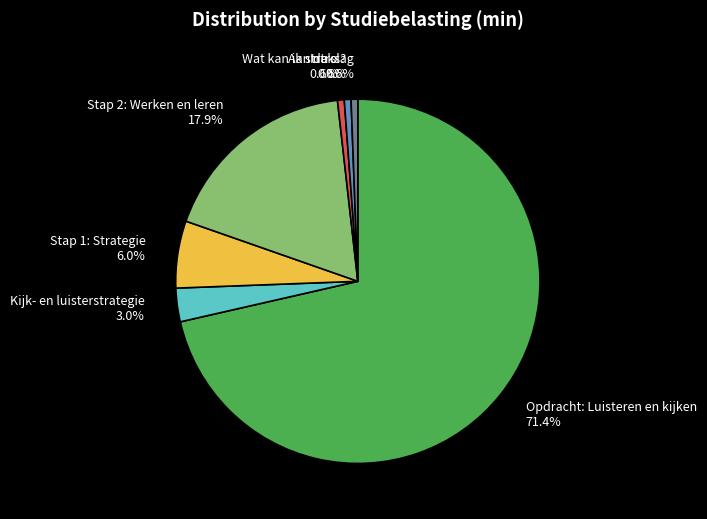

Is the sum of Stap 2: Werken en leren and Intro greater than half?

No